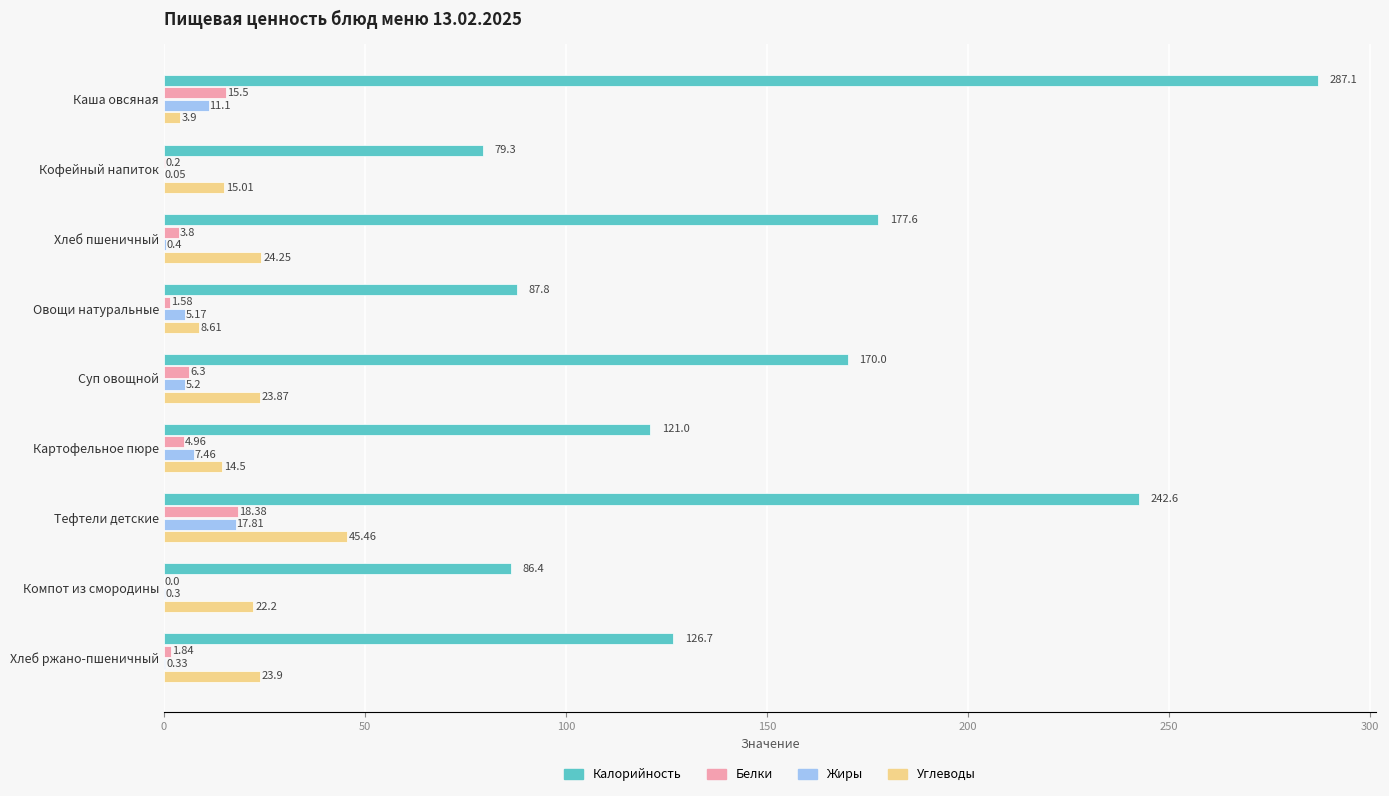

At which label is Углеводы closest to 24?

Хлеб ржано-пшеничный